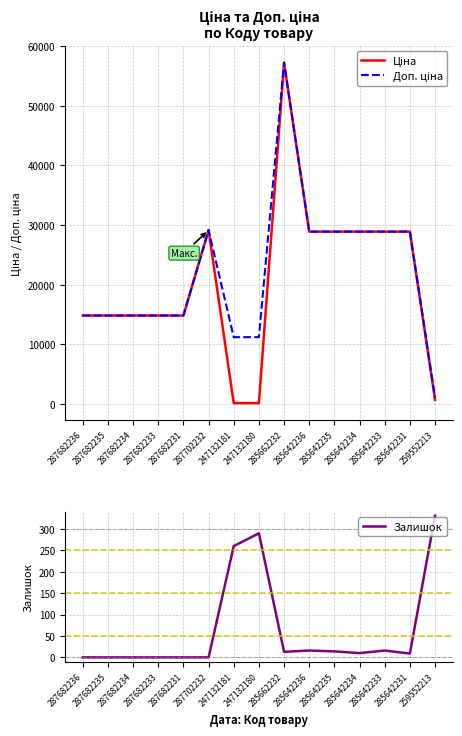

What is the spread (max minus min) of values at 285642235?

28887.7